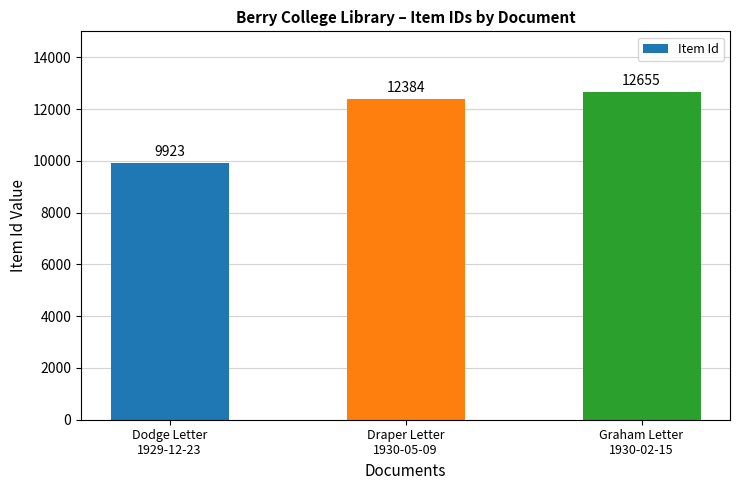

How many distinct data groups are displayed?

1